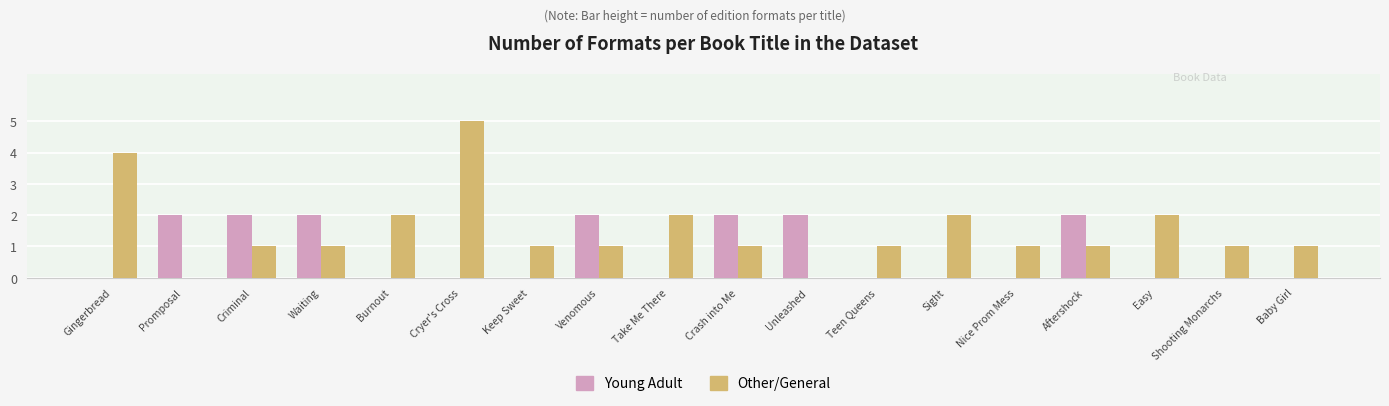

Is the value of Young Adult at Criminal greater than the value of Other/General at Aftershock?

Yes